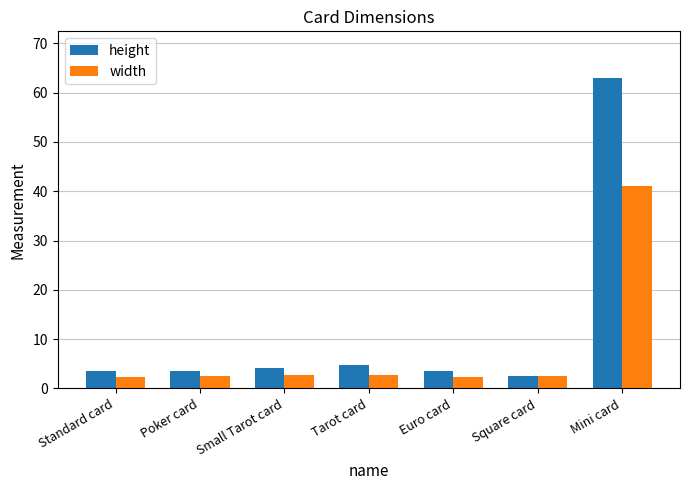

What is the maximum value shown in the chart?

63.0